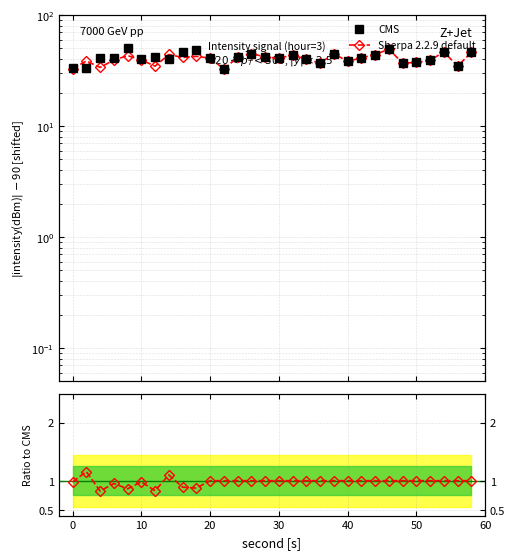

What is the minimum value for CMS?

32.6